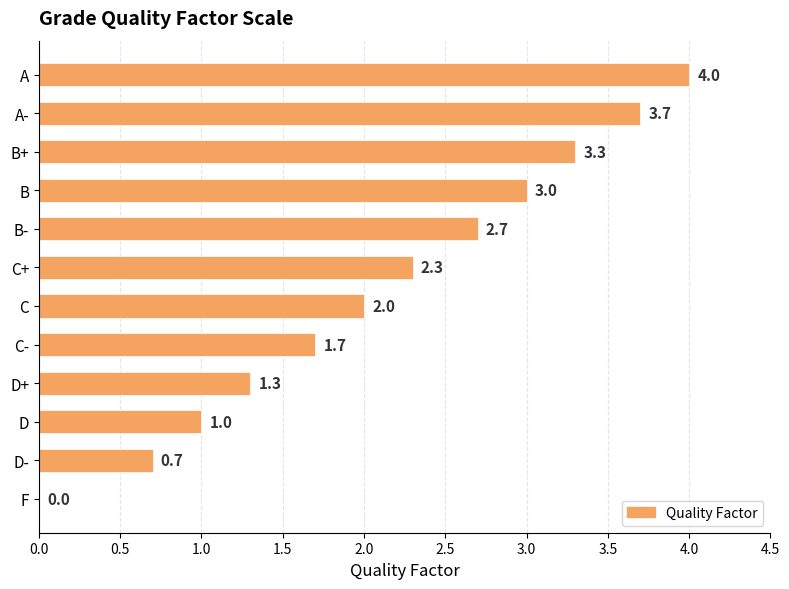

What is the maximum value shown in the chart?

4.0